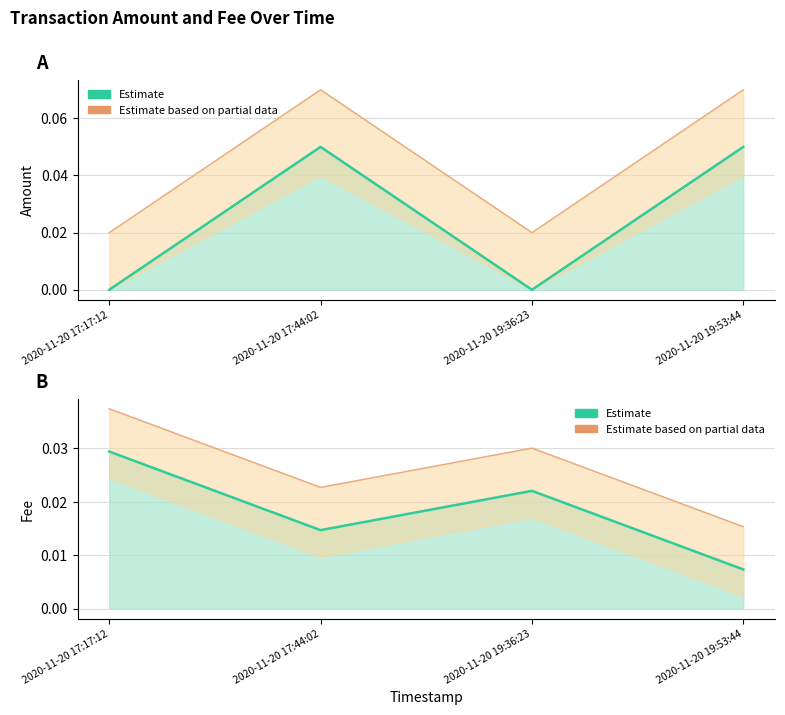

Reading left to right, list all the values displayed in this chart.

Amount: 0.0	0.1	0.0	0.1
Fee: 0.0	0.0	0.0	0.0